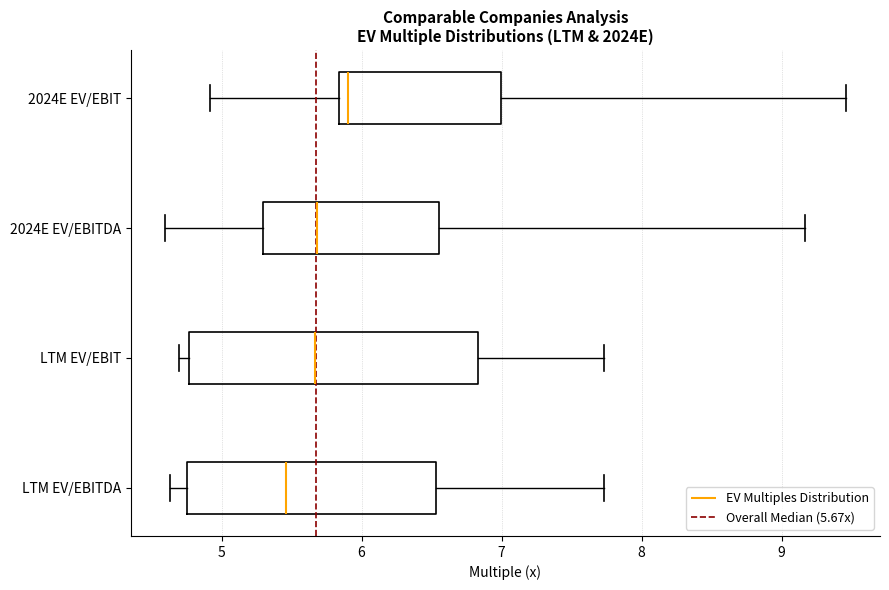

Which box has the furthest to the right median line?

2024E EV/EBIT